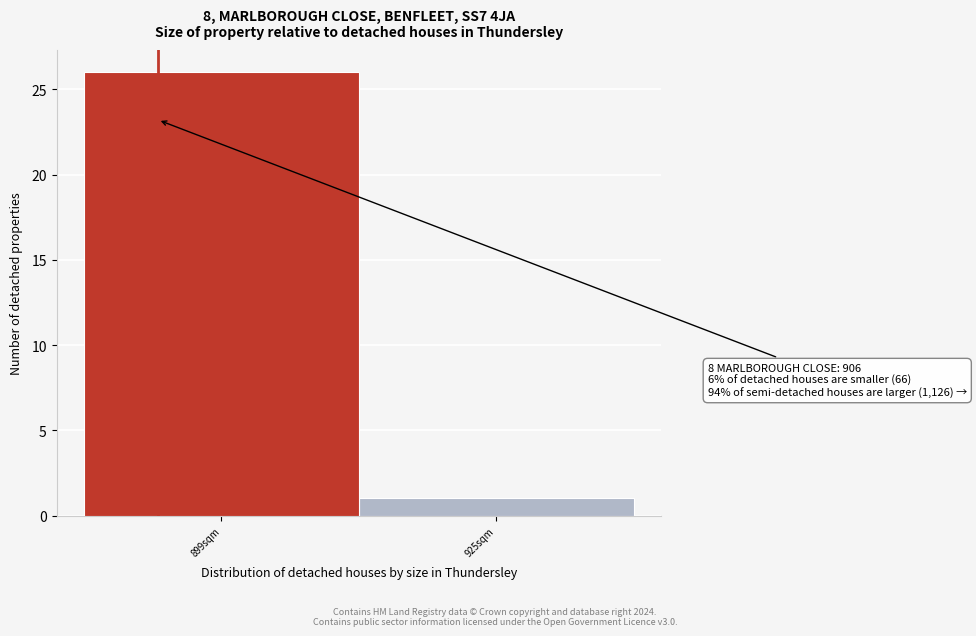

Reading left to right, extract all data points from this chart.

899sqm=26	925sqm=1